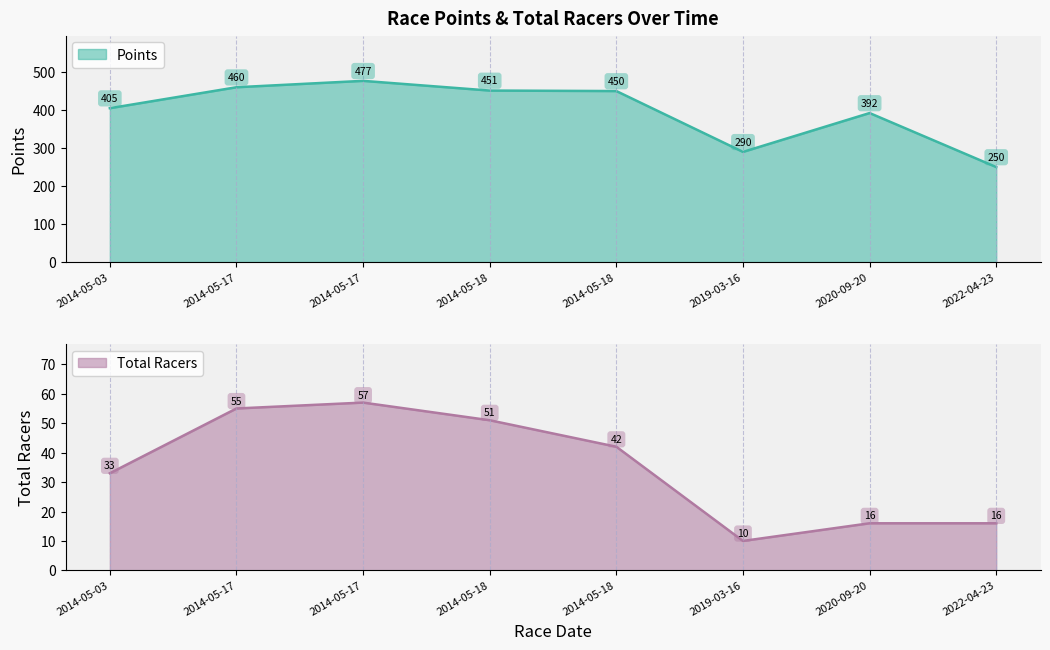

What are all the series names shown in the legend?

Points, Total Racers